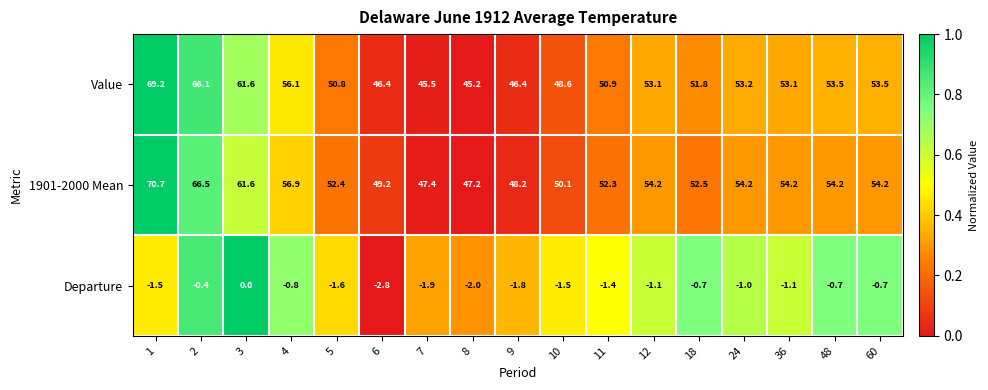

Between 4 and 10, which series saw the biggest shift?

Value